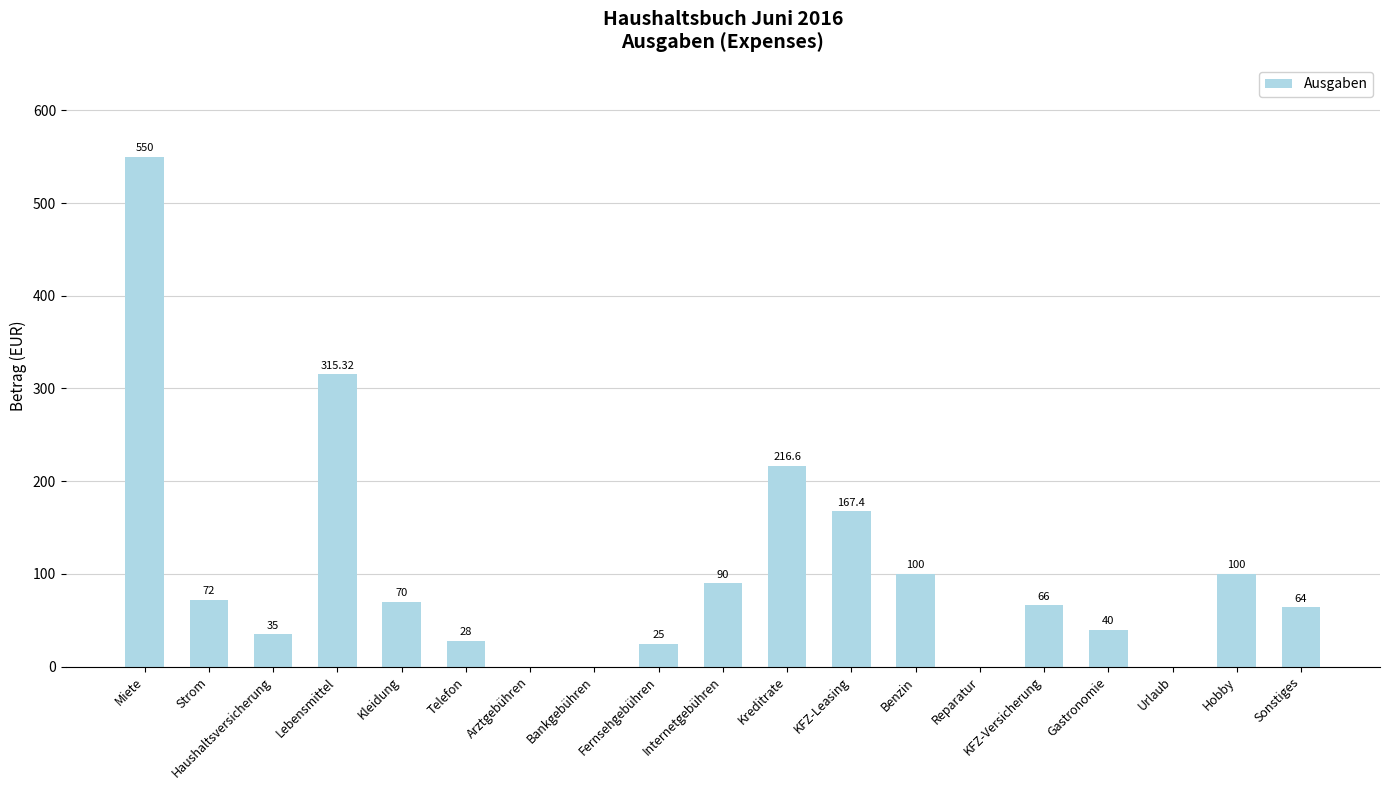

True or false: the data shows 159.6 at Internetgebühren.

False